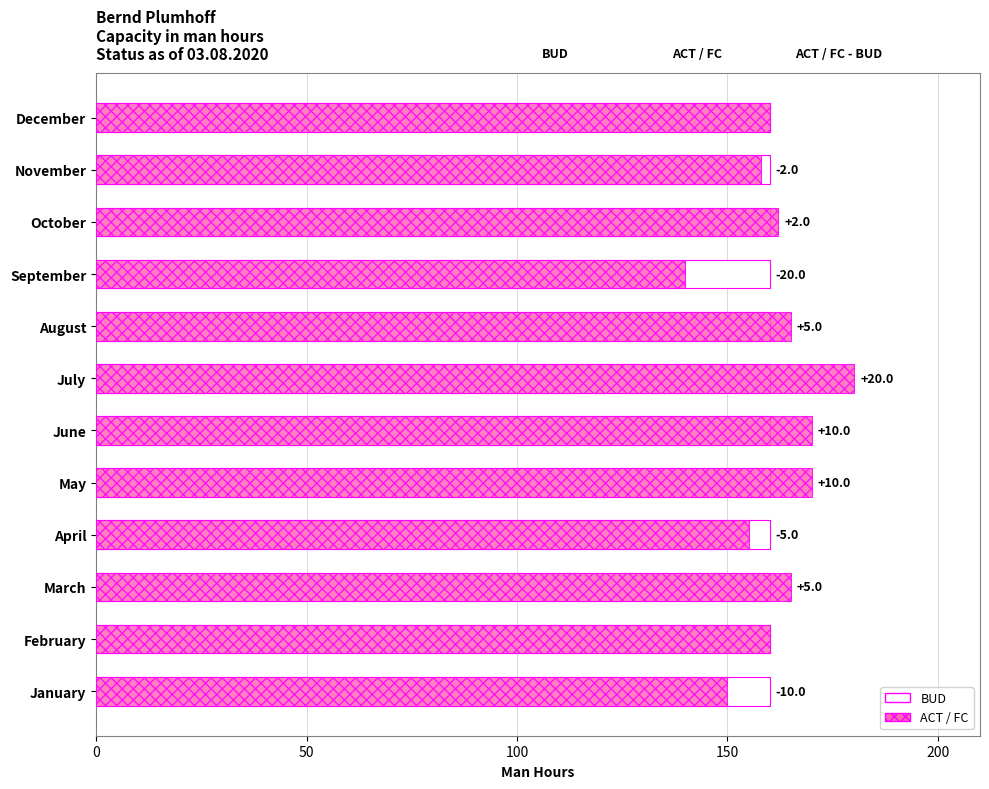

What is the value of the ACT / FC bar at the 12th from the left?

160.0